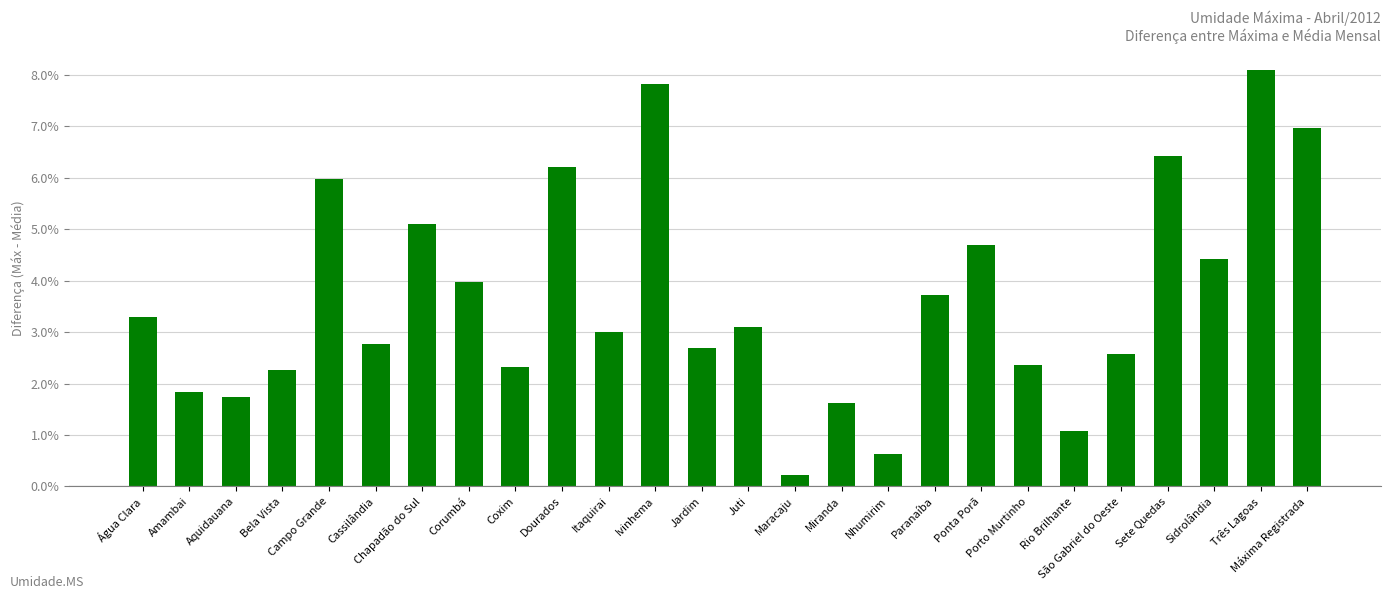

Does the chart contain any negative values?

No